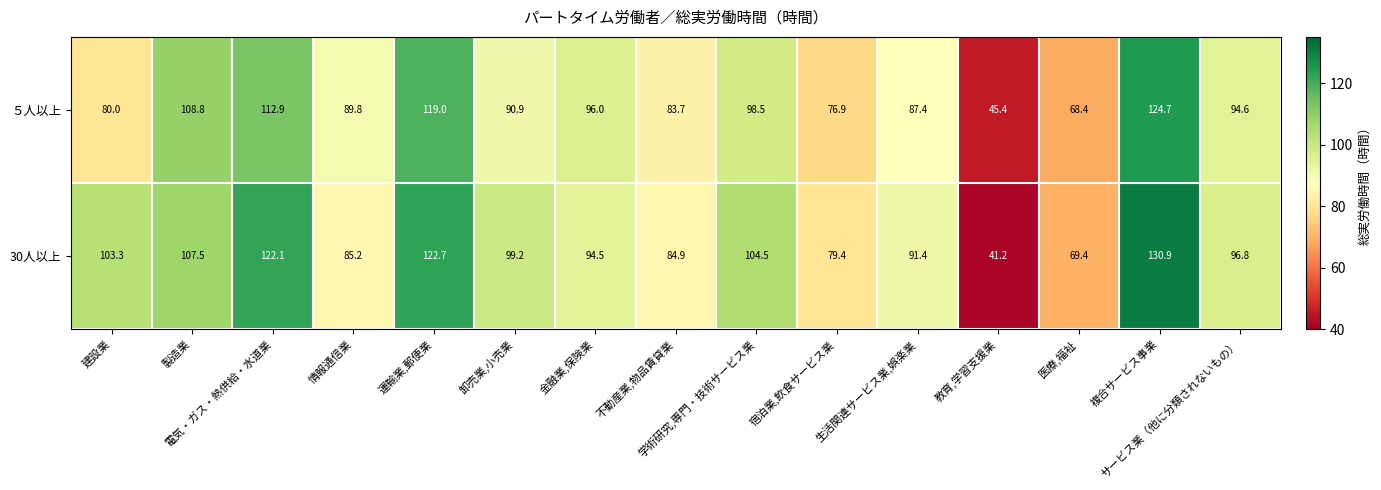

Rank the series by their average value, from lowest to highest.

５人以上, 30人以上